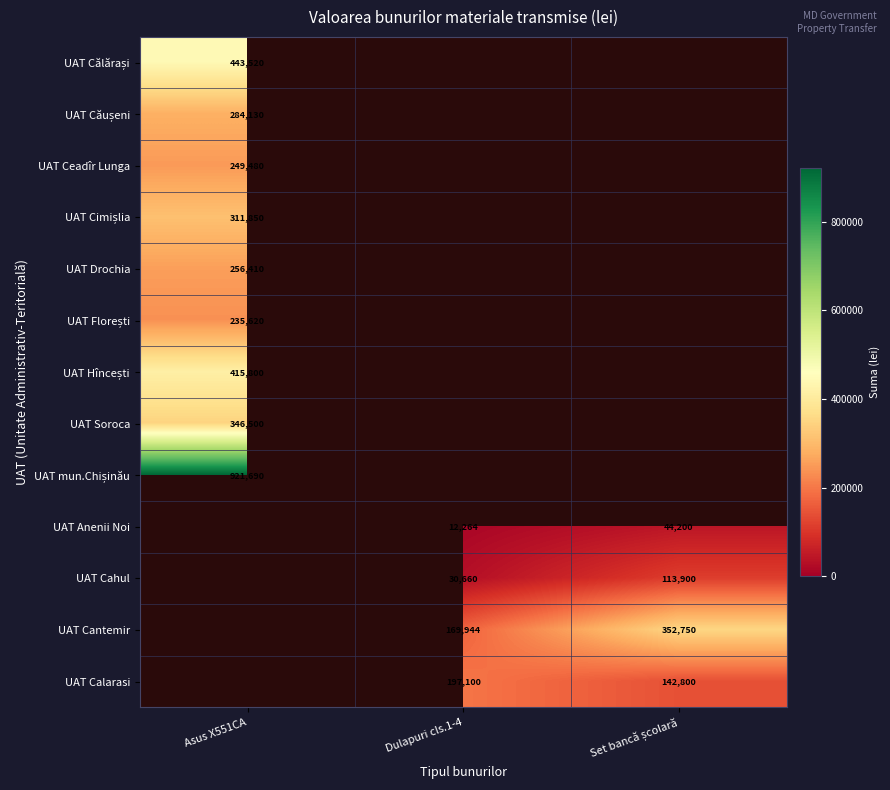

True or false: UAT Cahul has a value of 11669 at Dulapuri cls.1-4.

False